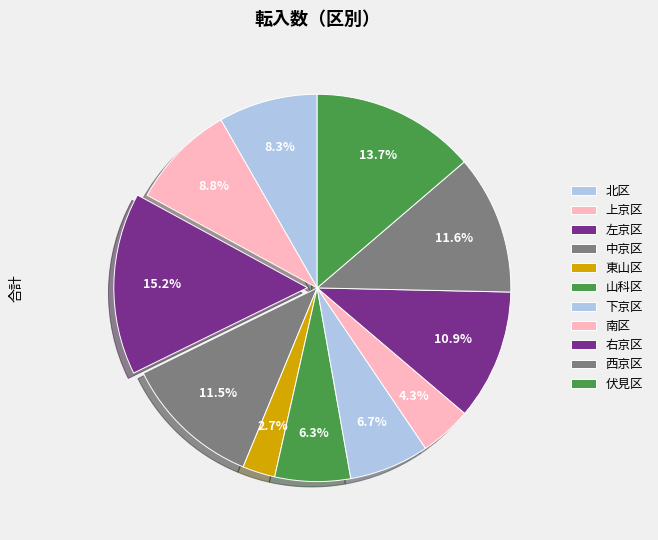

How many segments does this pie chart have?

11